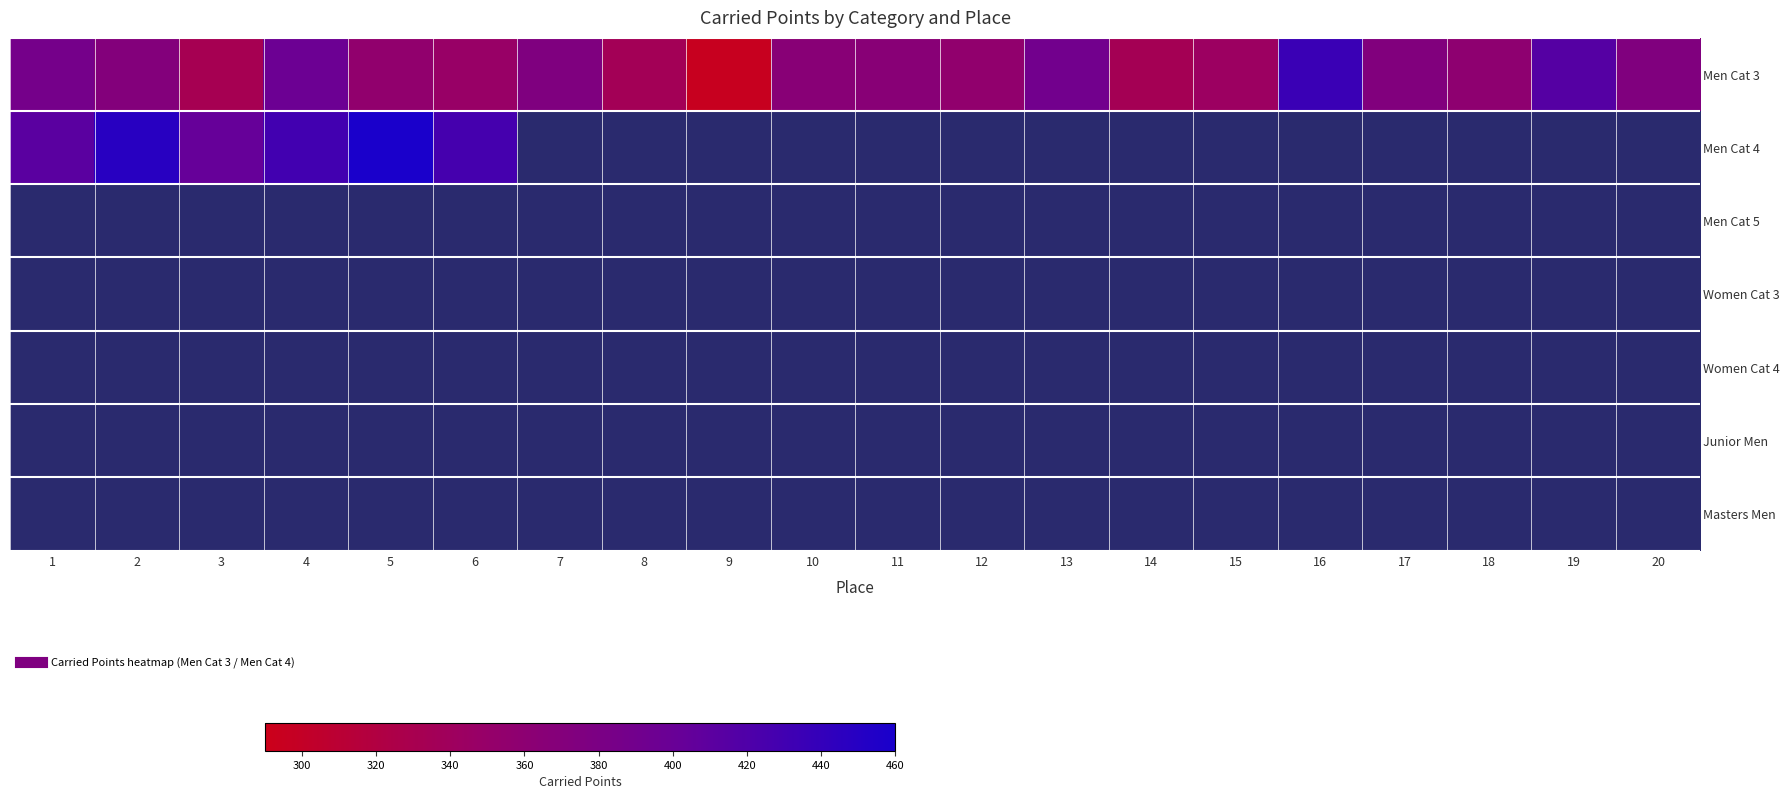

Rank the series by their maximum value, from lowest to highest.

Men Cat 5, Women Cat 3, Women Cat 4, Junior Men, Masters Men, Men Cat 3, Men Cat 4